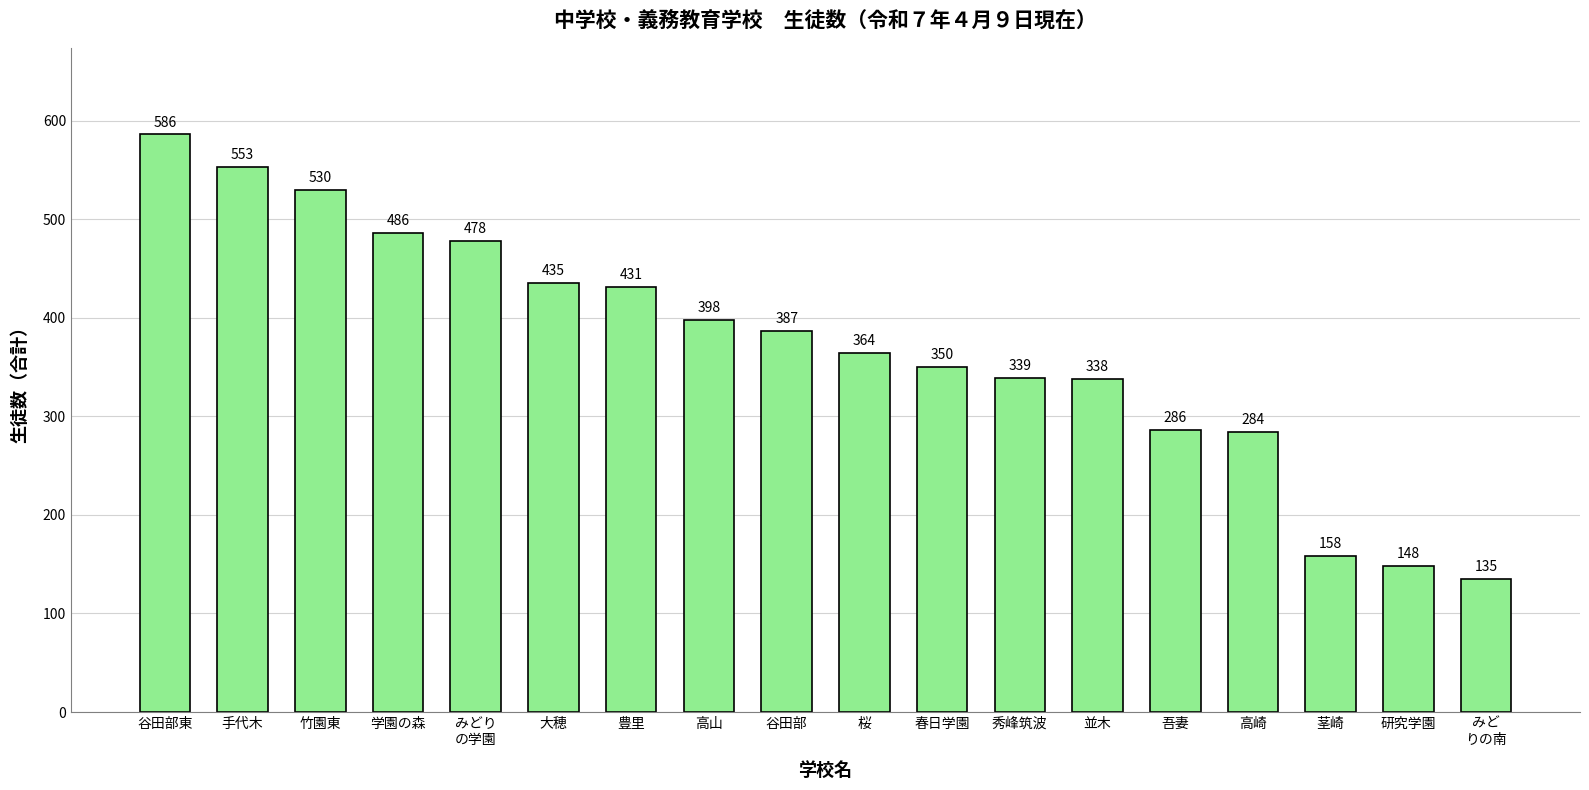

What is the average value?

371